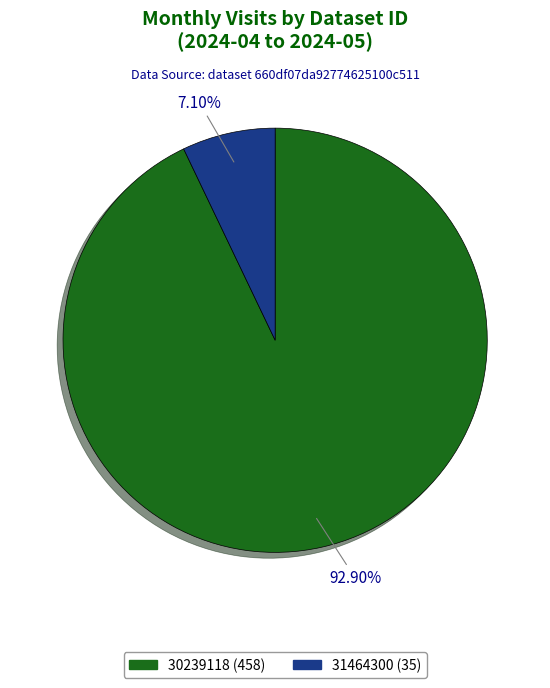

How many slices are in this pie chart?

2